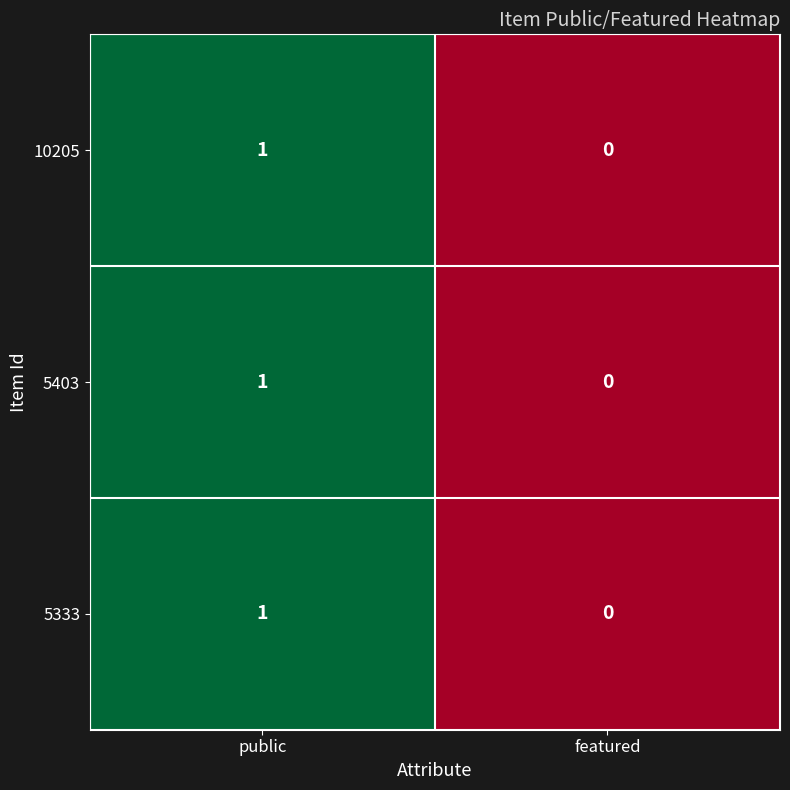

How many values in 5333 are above zero?

1